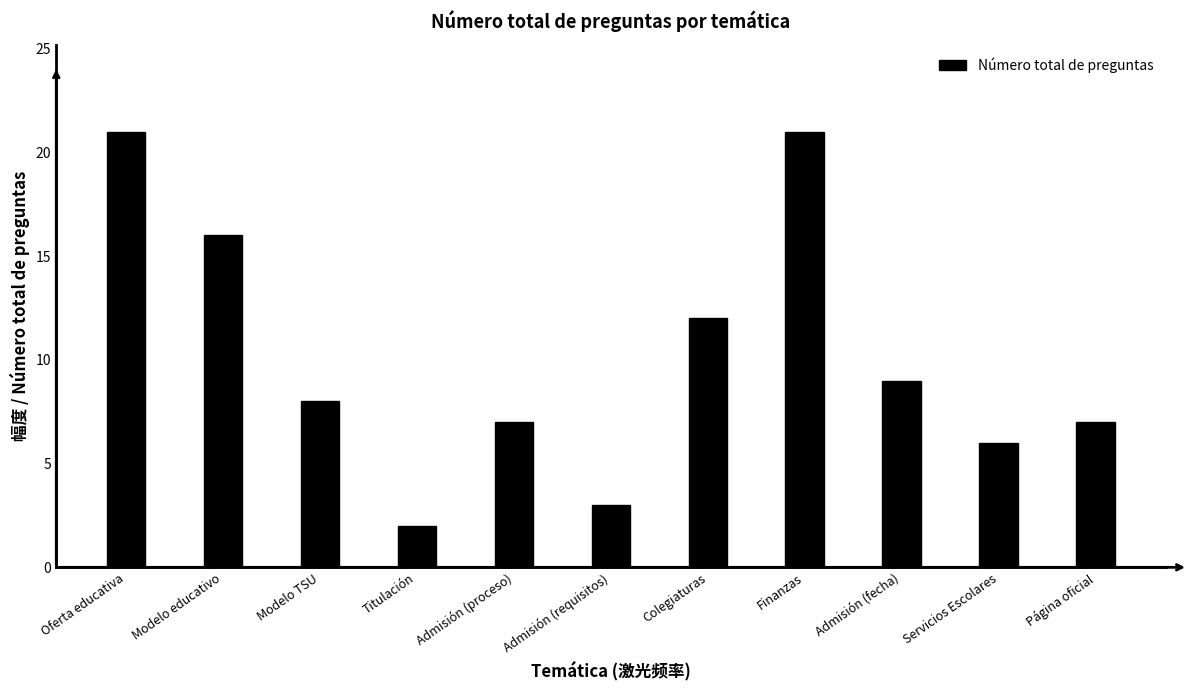

What is the difference between the second highest and second lowest values?

18